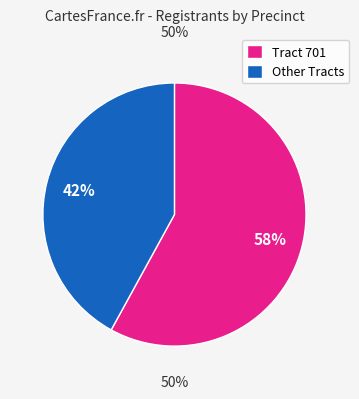

Approximately how many times larger is the value at Other Tracts compared to Tract 701?

0.7